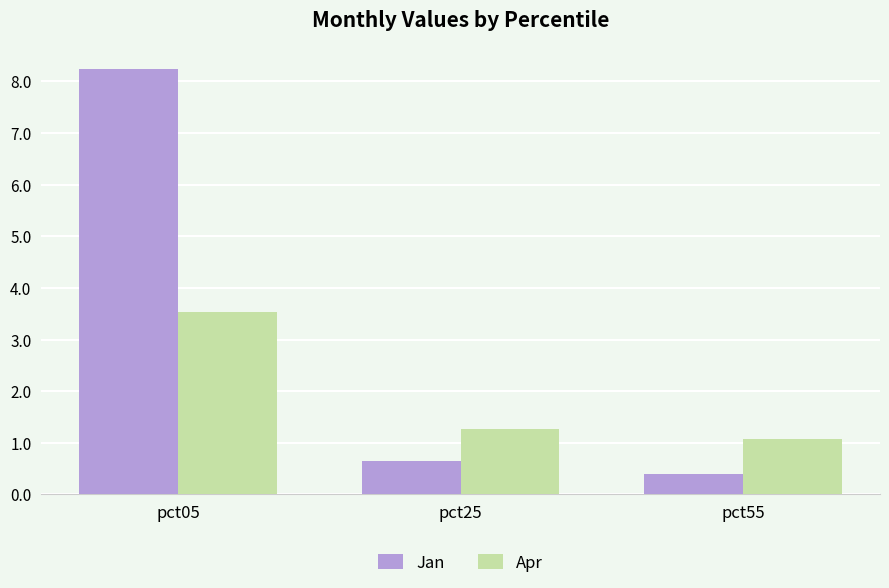

Which category has the lowest value across all series?

pct55